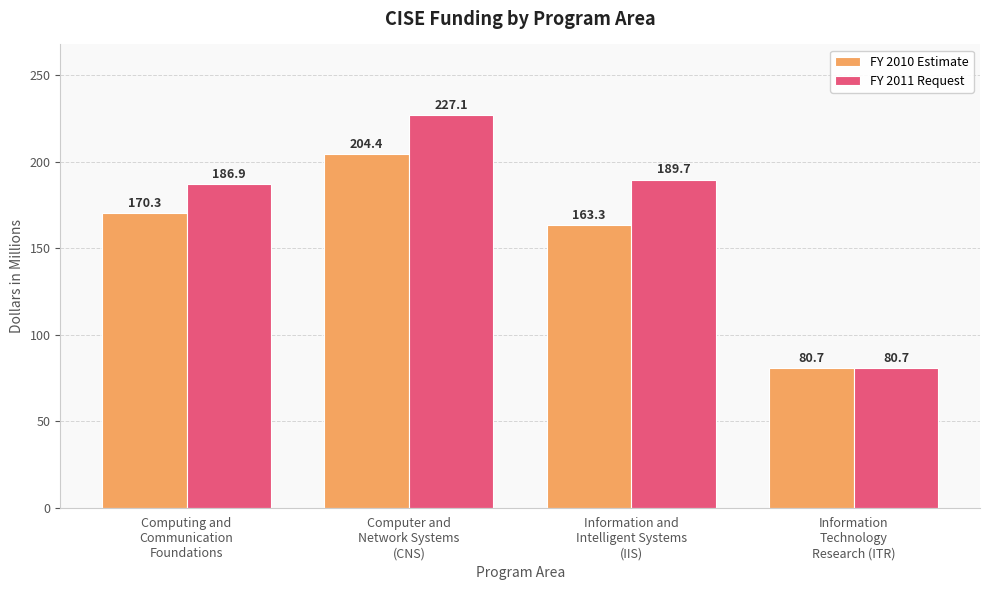

Which series has the widest spread of values?

FY 2011 Request